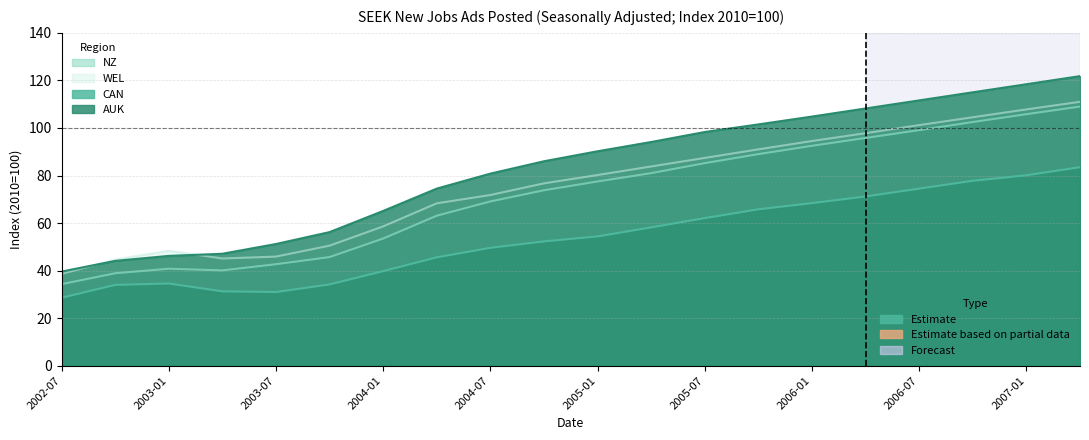

How many distinct data groups are displayed?

4